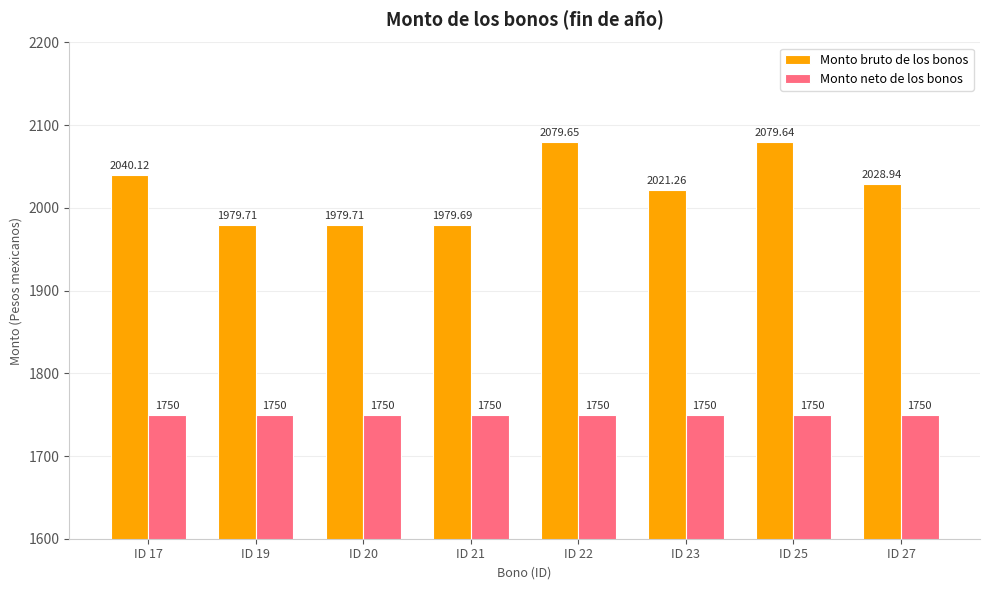

Count the number of data series in this chart.

2